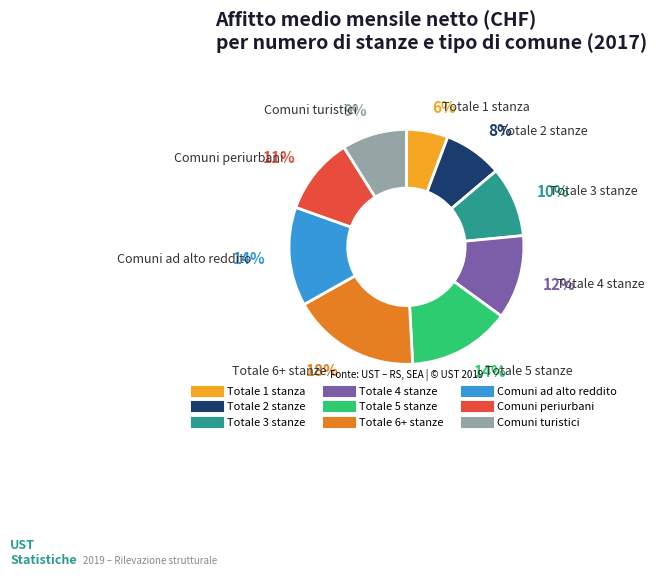

To the nearest percent, what portion does Comuni ad alto reddito represent?

14%